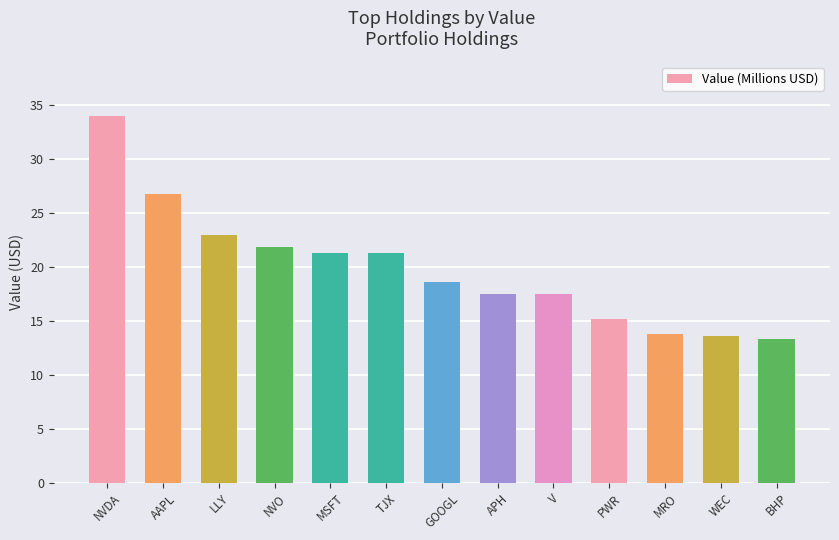

What is the label of the 2nd bar from the left?

AAPL